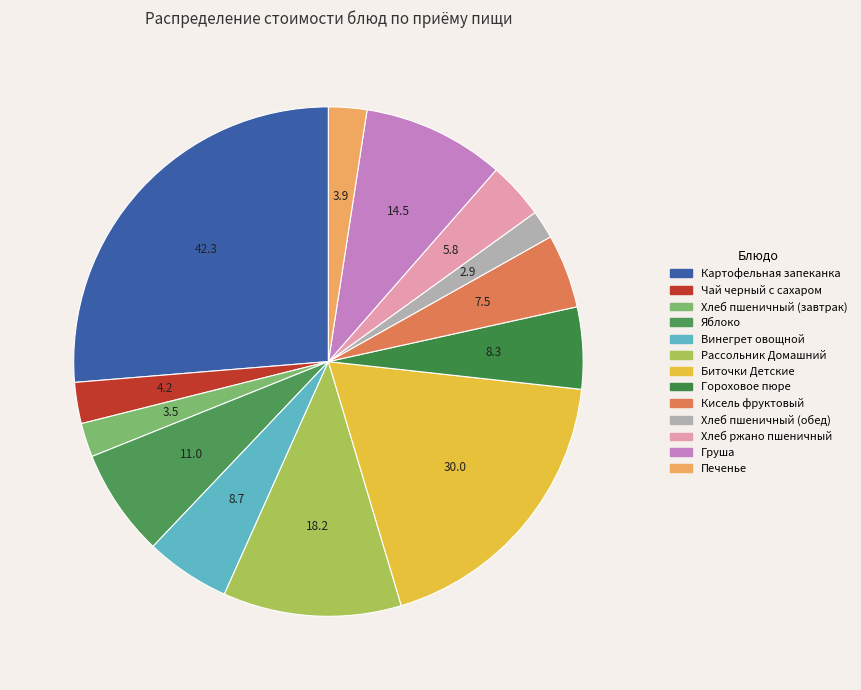

Count the number of slices in the pie.

13